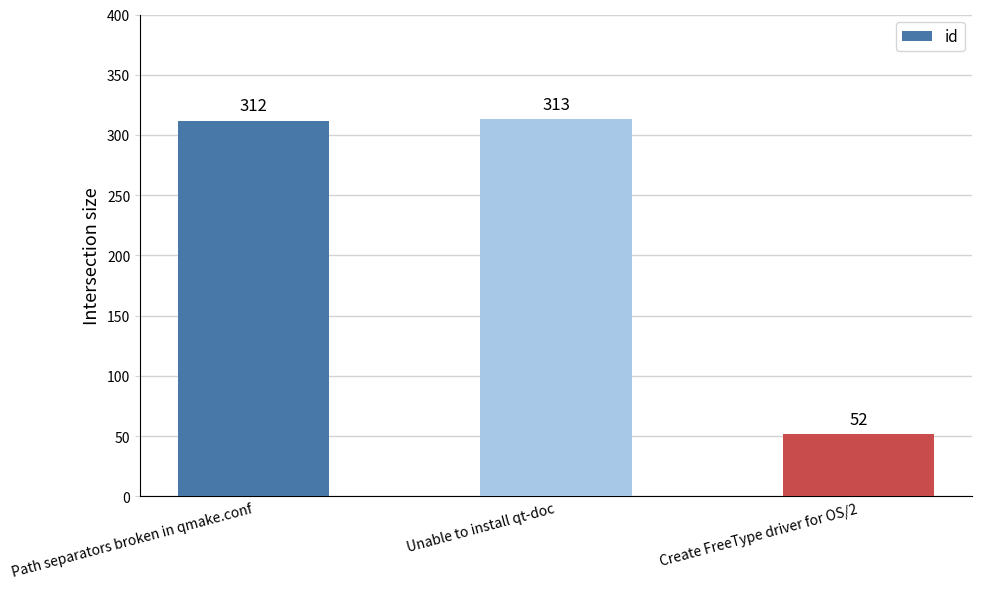

Reading left to right, transcribe all the data shown in this chart.

Path separators broken in qmake.conf=312	Unable to install qt-doc=313	Create FreeType driver for OS/2=52